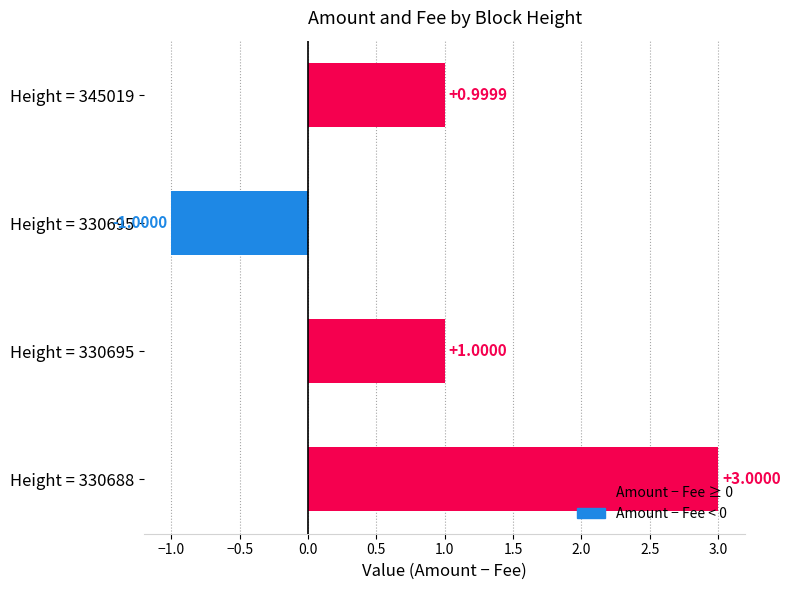

Count the number of categories in the chart.

4